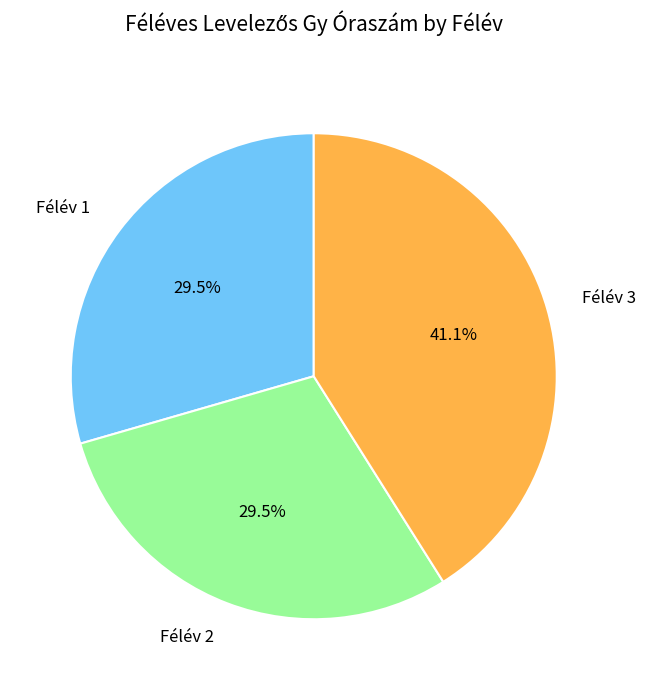

Approximately how many times larger is the value at Félév 3 compared to Félév 2?

1.4